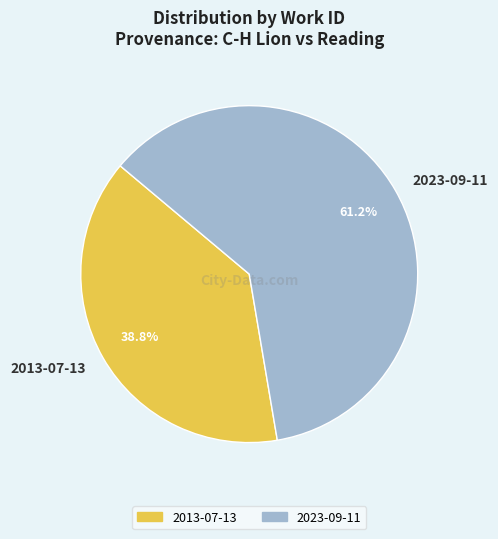

Is the sum of 2013-07-13 and 2023-09-11 greater than half?

Yes